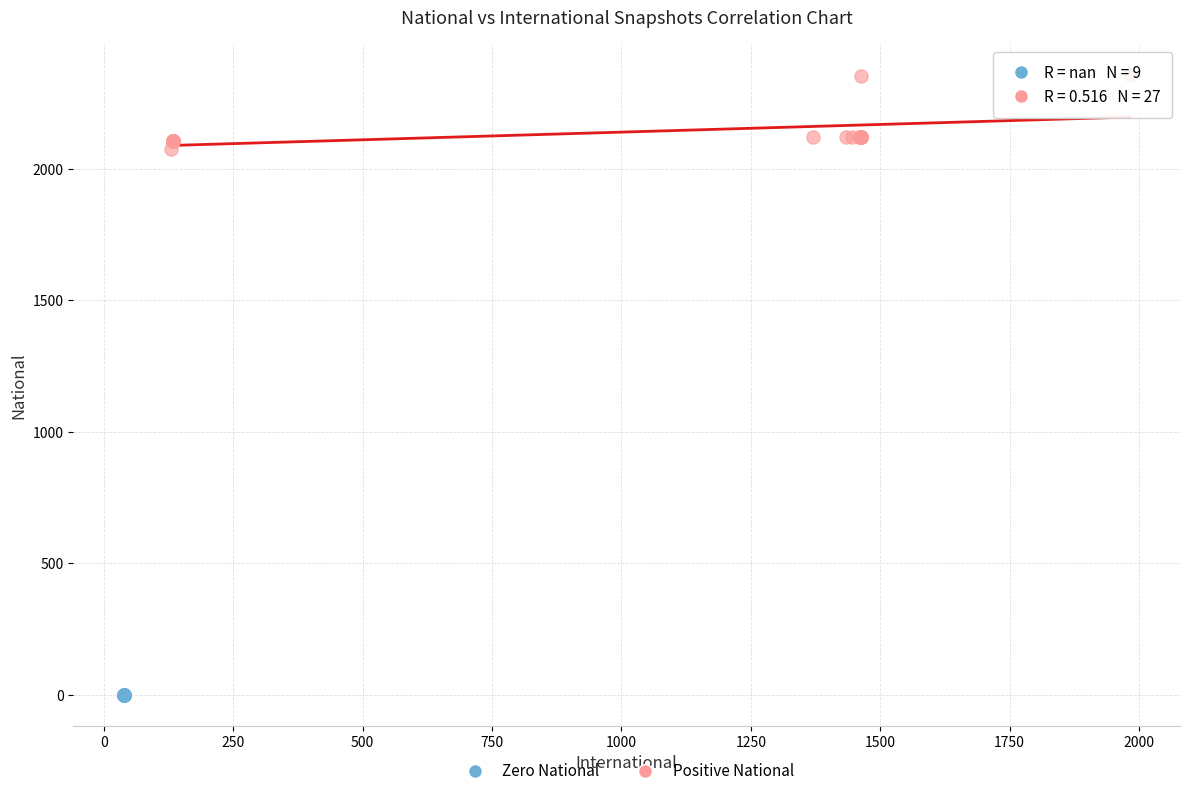

Which series contains the lowest Y value?

Zero National